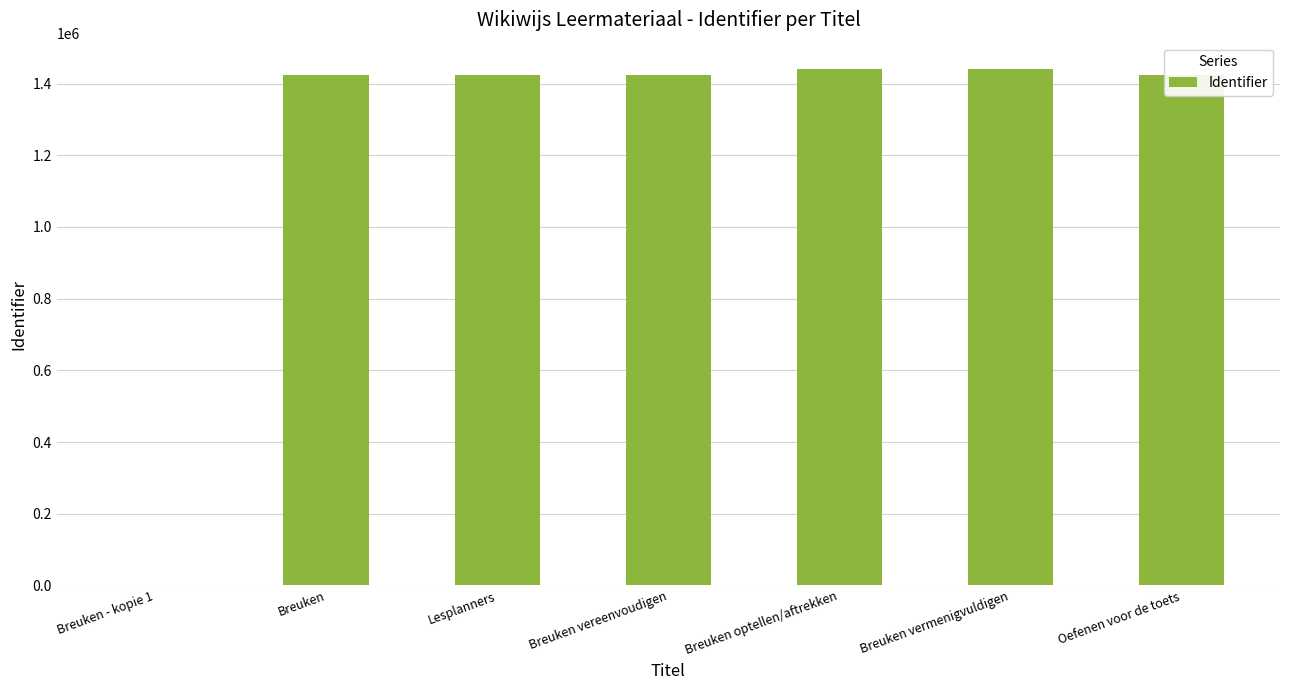

What is the ratio of the value at Lesplanners to the value at Breuken?

1.0